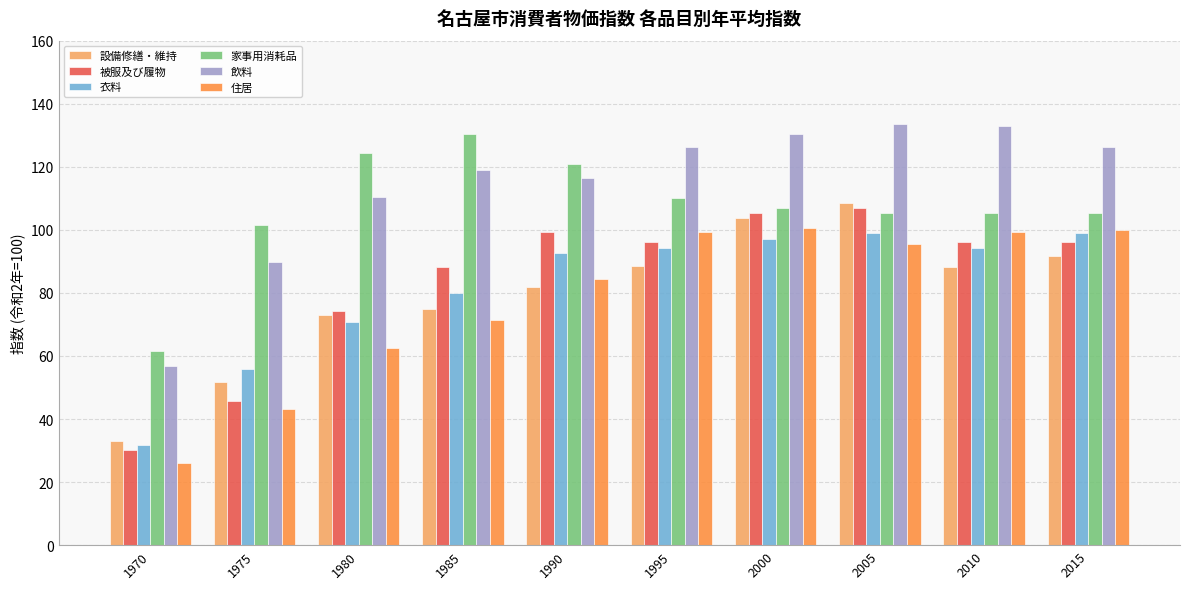

At which category does the chart reach its minimum across all series?

1970